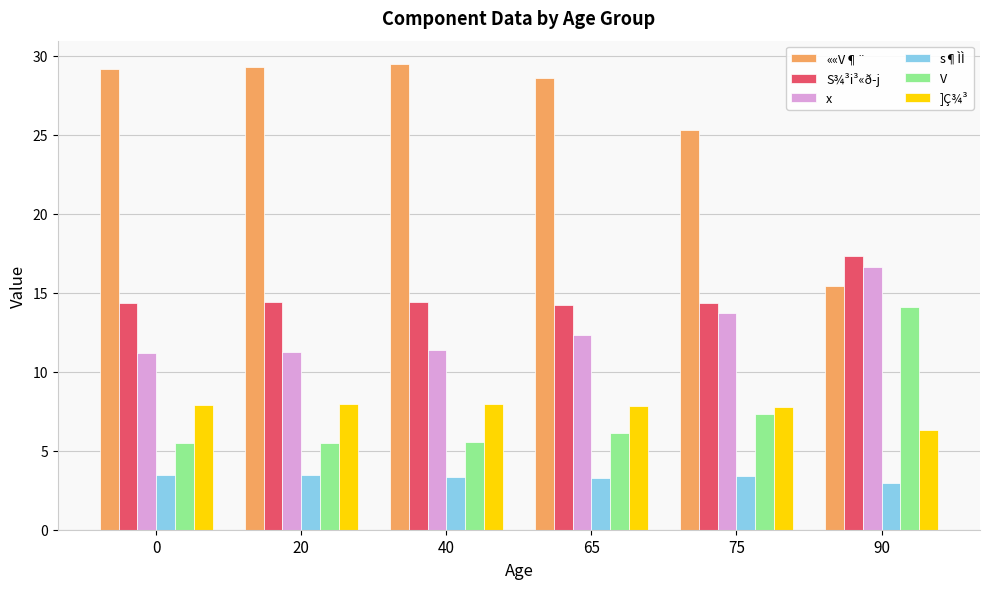

Which series has the largest total across all categories?

««V¶¨